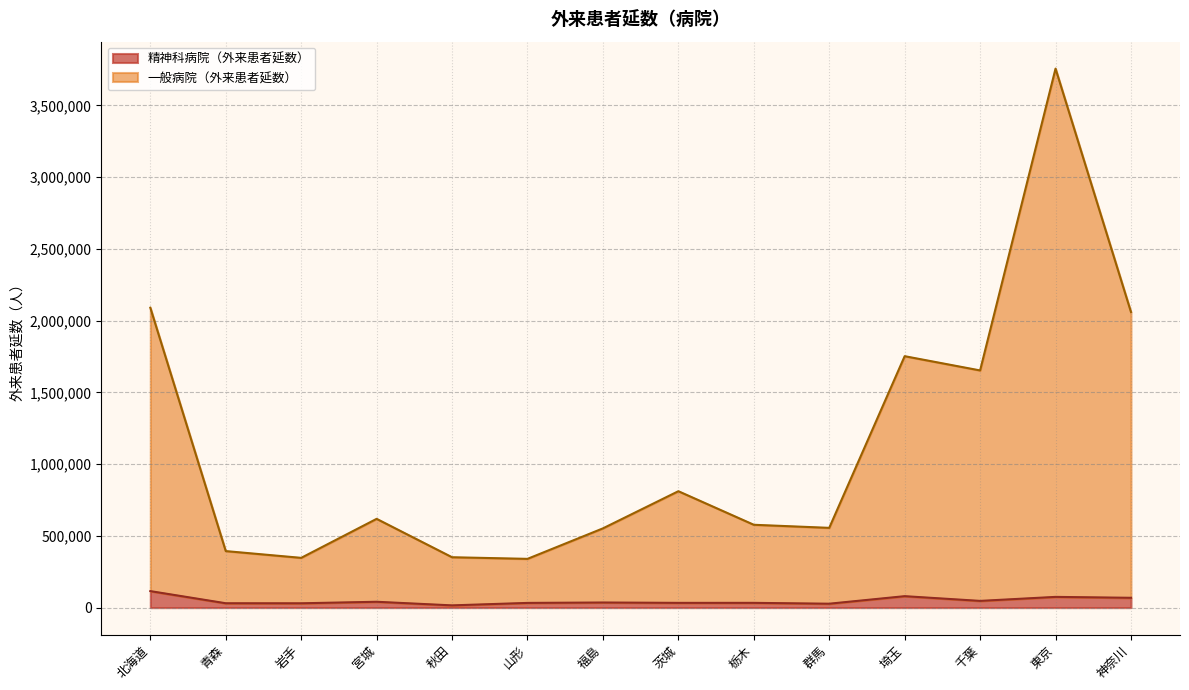

What is the maximum value shown in the chart?

3756822